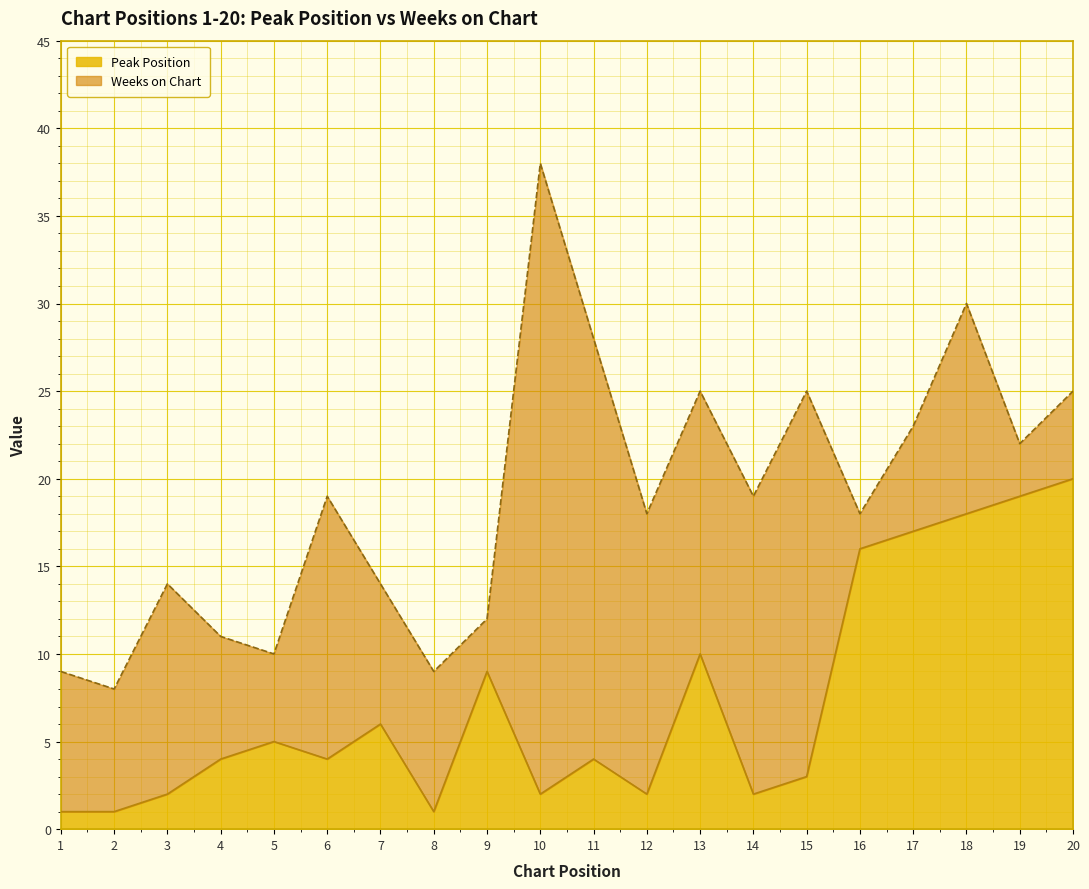

Between 7 and 18, which is larger?

18